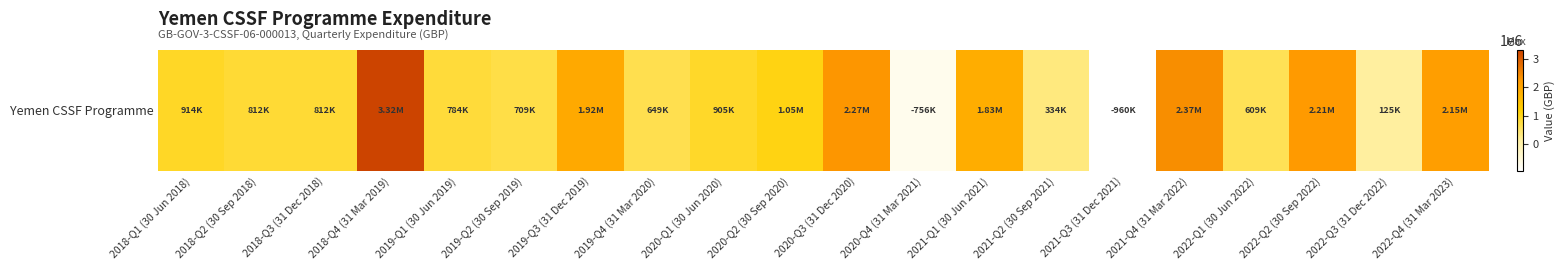

What is the difference between the maximum and minimum values?

4277160.5